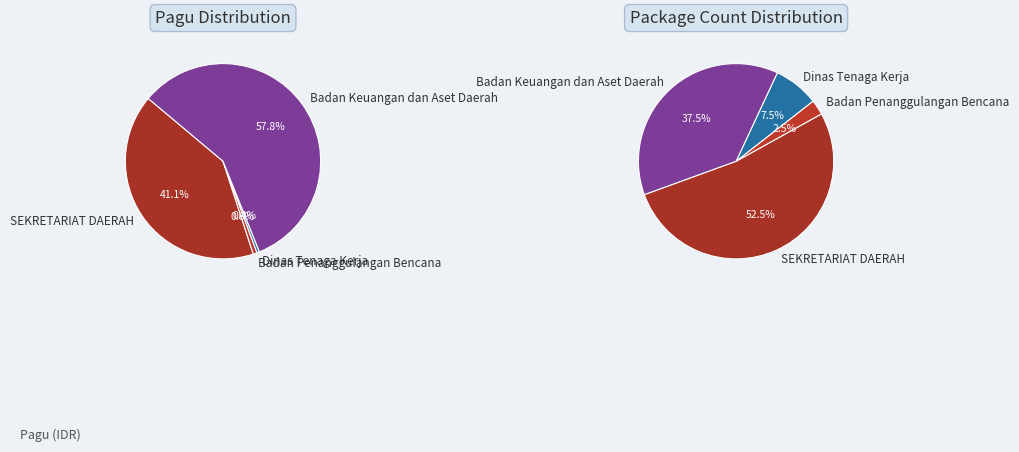

Which has a higher value, Badan Keuangan dan Aset Daerah or Badan Keuangan dan Aset Daerah?

Badan Keuangan dan Aset Daerah